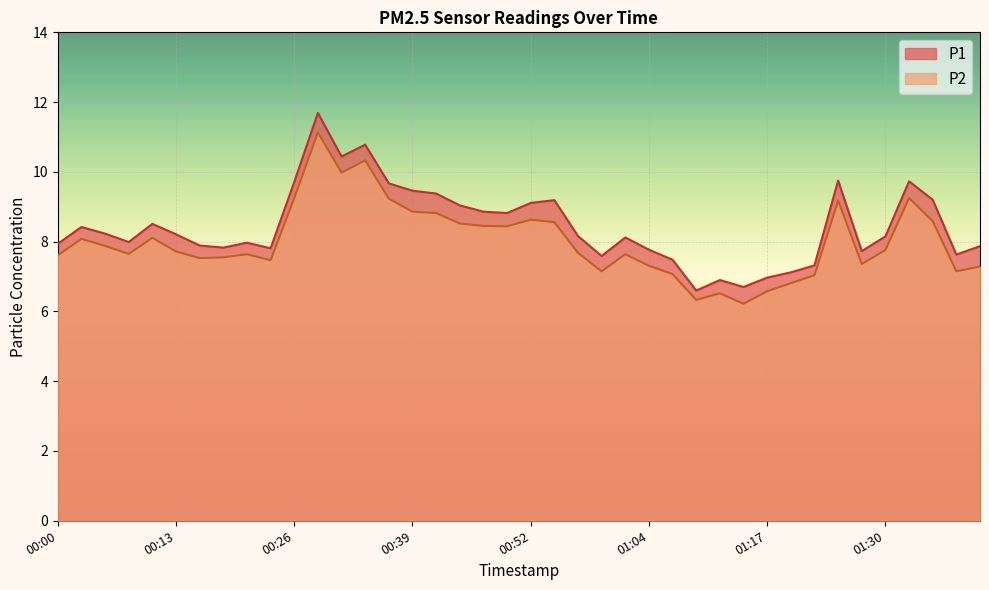

The value of P1 at 00:47 is 4.8. True or false?

False